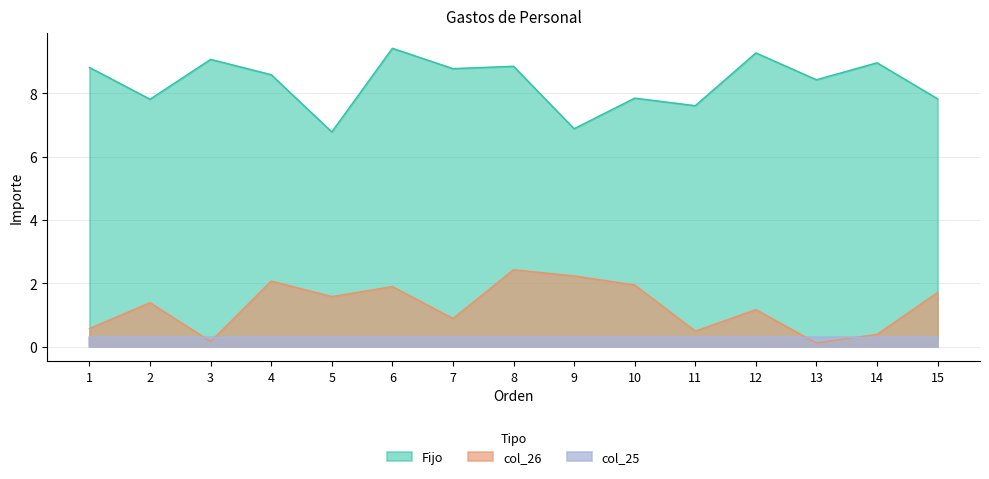

True or false: Fijo has more than 0 points higher than both neighbors.

True